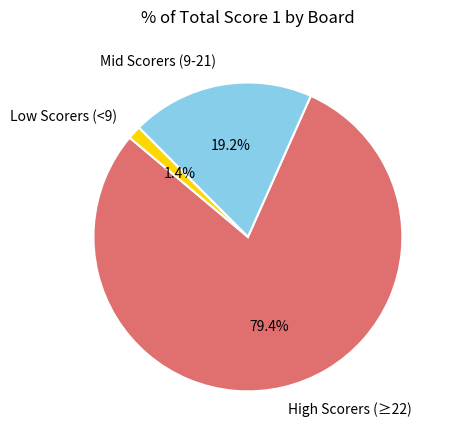

Which has a higher value, Low Scorers (<9) or Mid Scorers (9-21)?

Mid Scorers (9-21)